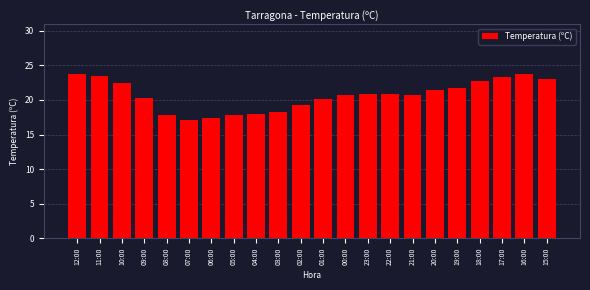

What is the label of the 9th bar from the right?

23:00